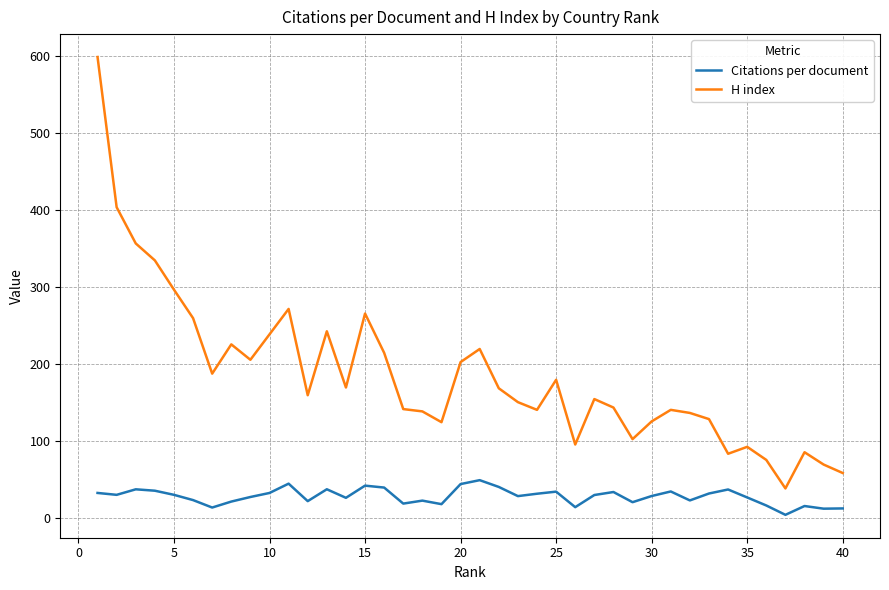

Rank the series by their average value, from highest to lowest.

H index, Citations per document